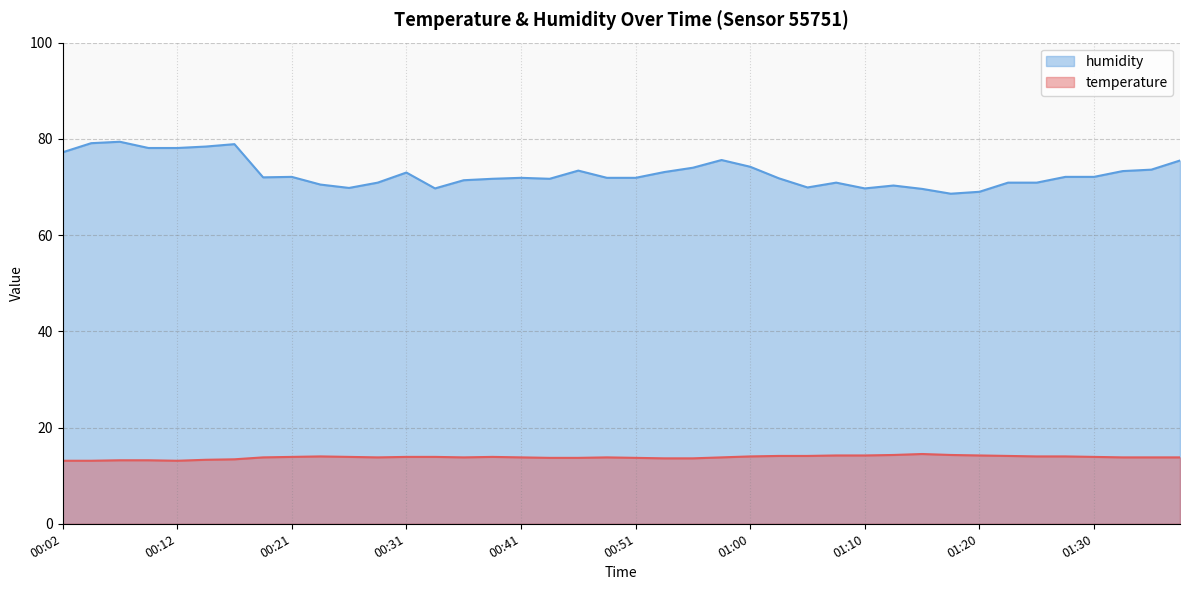

True or false: humidity has a value of 72.0 at 00:19.

True